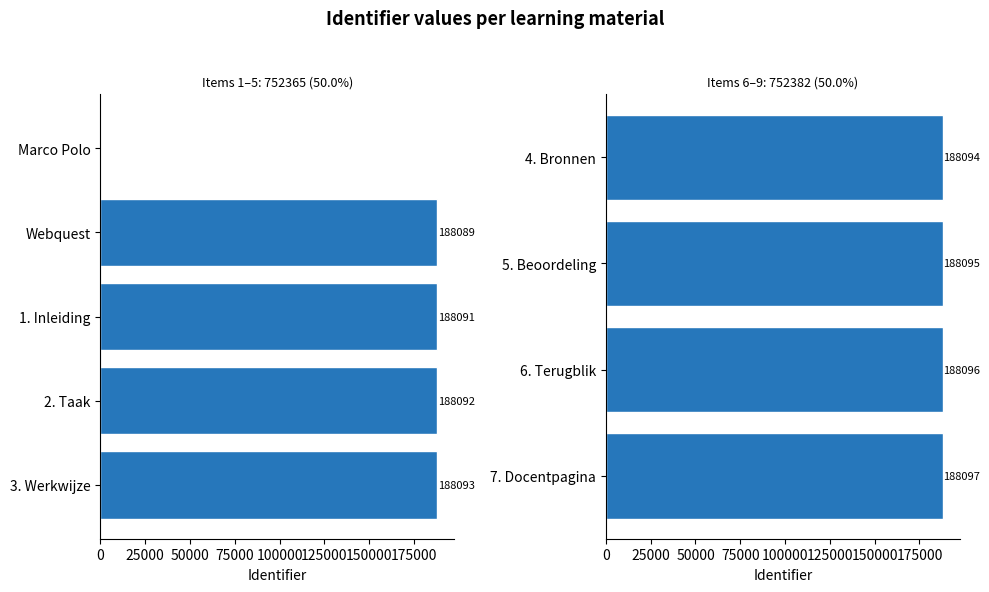

Between 1. Inleiding and 5. Beoordeling, which is larger?

5. Beoordeling